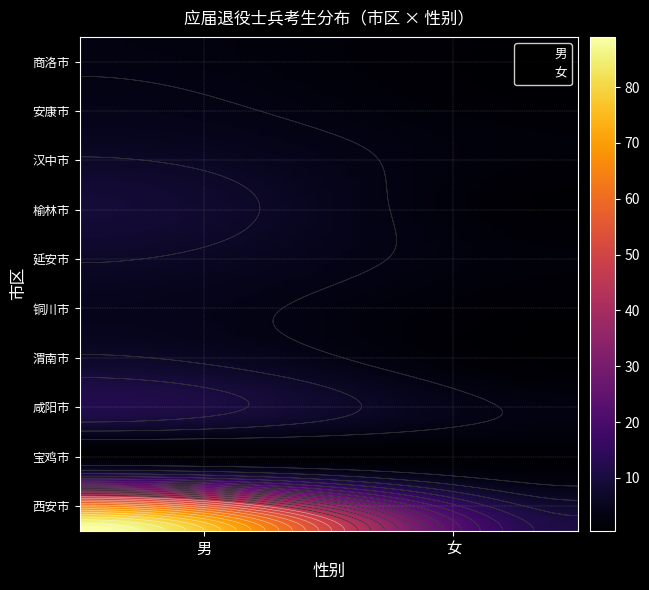

Which series has the largest total across all categories?

西安市